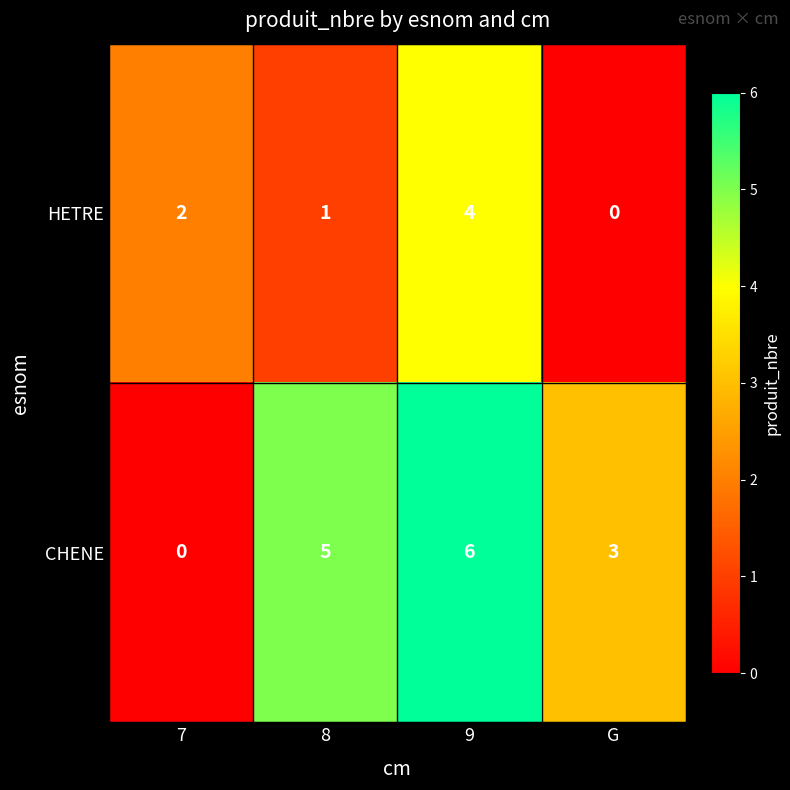

What is the total value across all series at G?

3